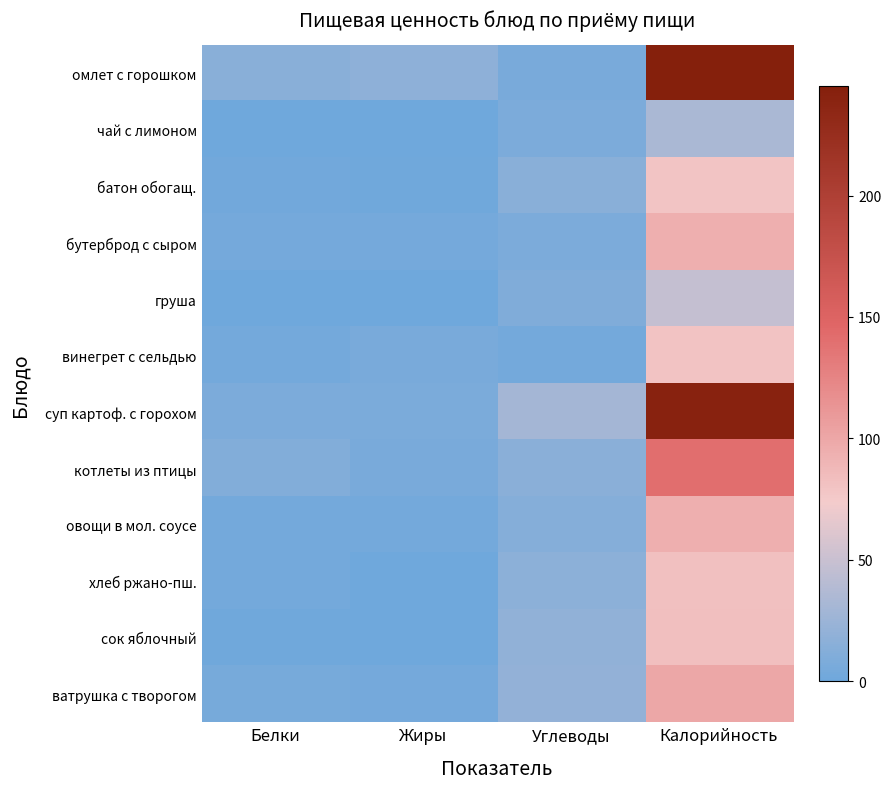

What is the maximum value shown in the chart?

245.0